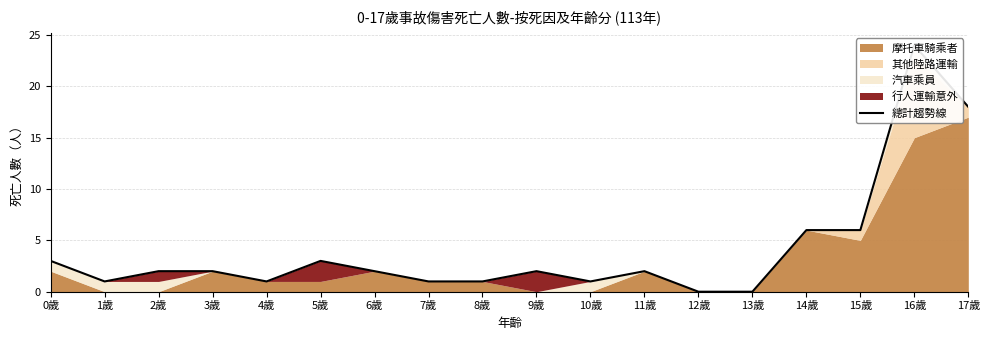

How many data points are less than 2?

7